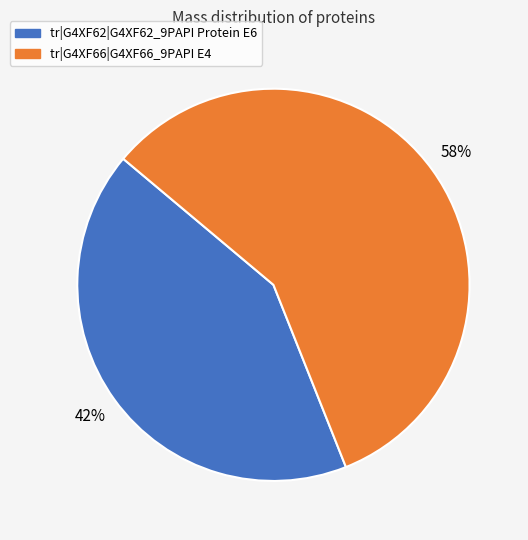

Approximately how many times larger is the value at tr|G4XF66|G4XF66_9PAPI E4 compared to tr|G4XF62|G4XF62_9PAPI Protein E6?

1.4